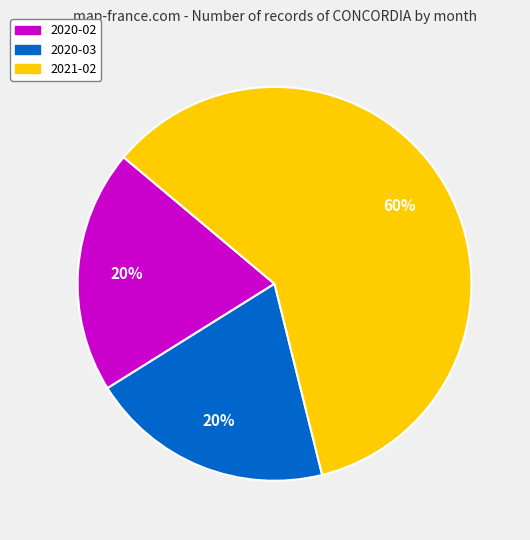

Does any single category account for the majority?

Yes